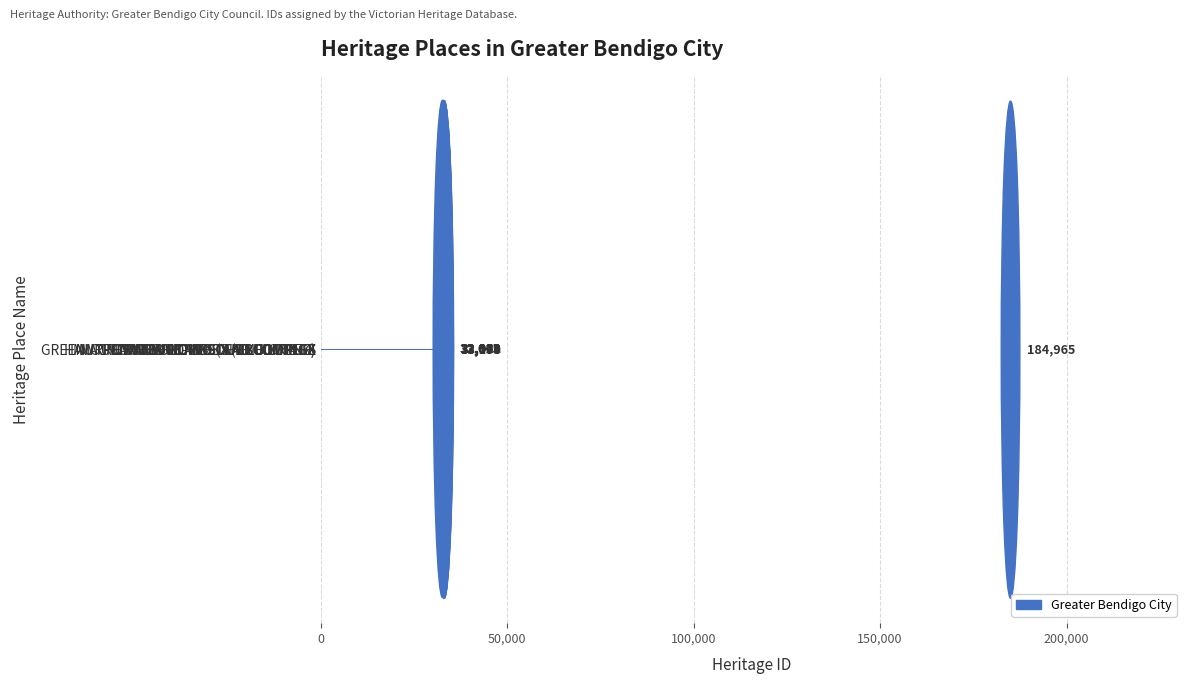

Rank the categories by value from highest to lowest.

FARM COMPLEX (SHELBOURNE), GREEN ACRES HOUSE AND OUTBUILDINGS, HAWTHORN FARM AND OUTBUILDINGS, PENARTH HOMESTEAD COMPLEX, HOMESTEAD COMPLEX, OUTBUILDINGS AND COTTAGE, MURROWOOD HOMESTEAD COMPLEX, MOUNT VIEW HOMESTEAD COMPLEX, FARM COMPLEX (EMU CREEK)